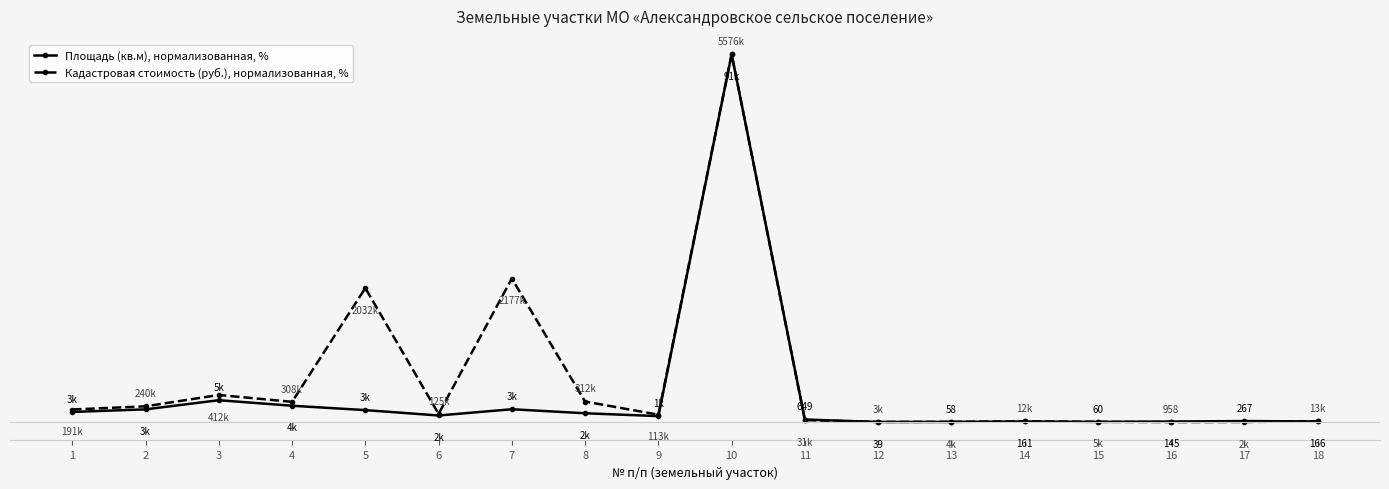

Where is Площадь (кв.м), нормализованная, % nearest to the value 50?

3